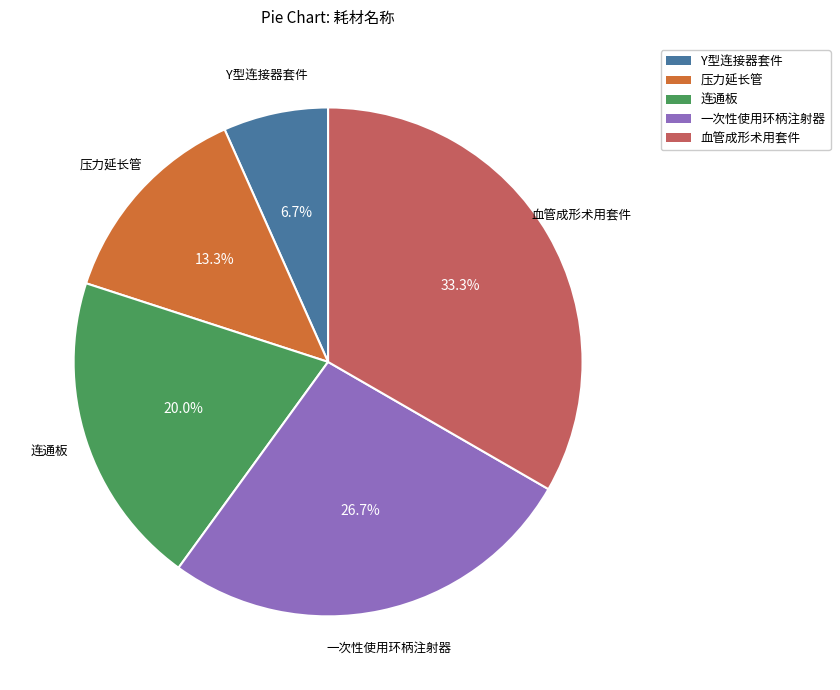

What percentage is NOT represented by 连通板?

80.0%